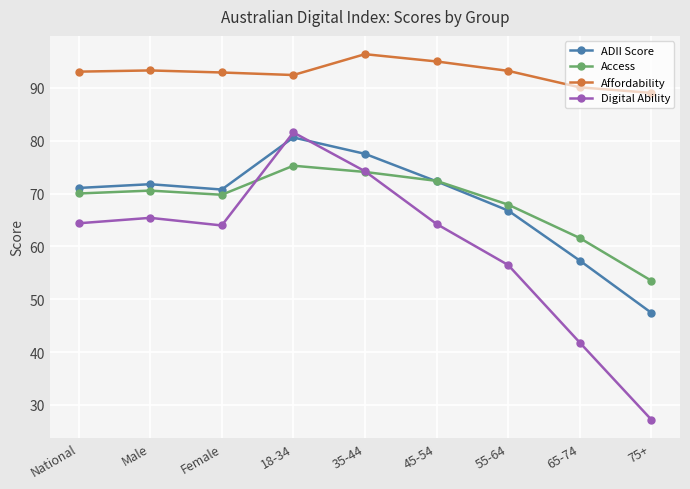

At 55-64, list the series in order from largest to smallest.

Affordability, Access, ADII Score, Digital Ability